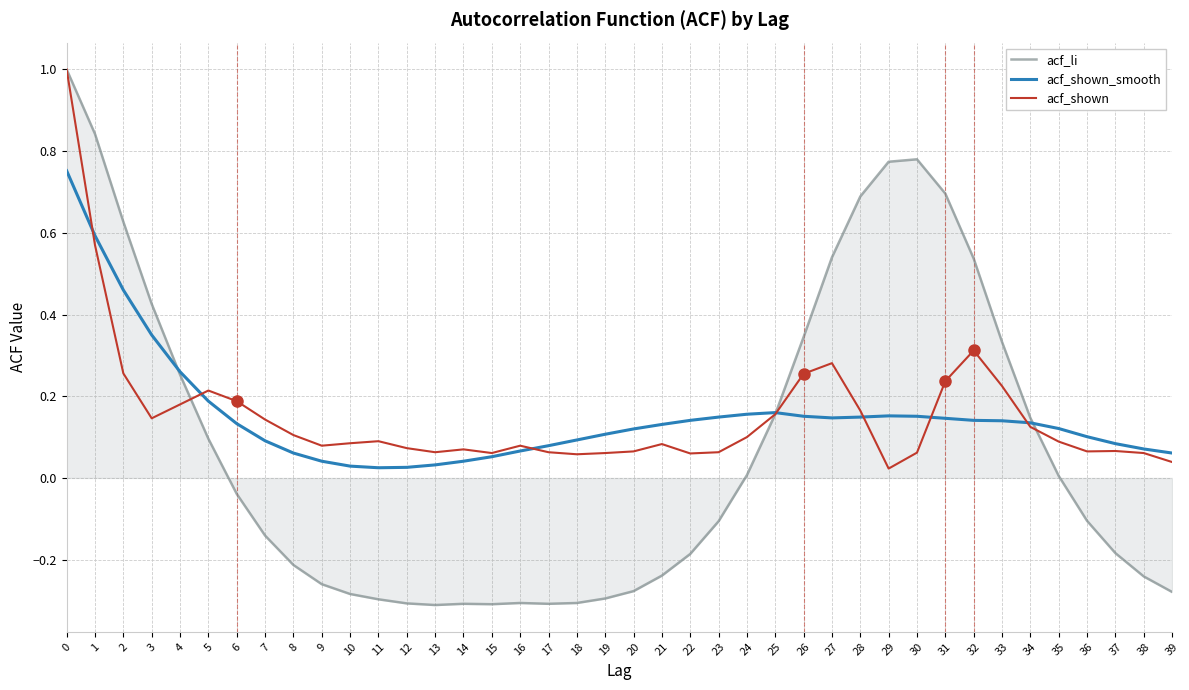

Count the number of data series in this chart.

3